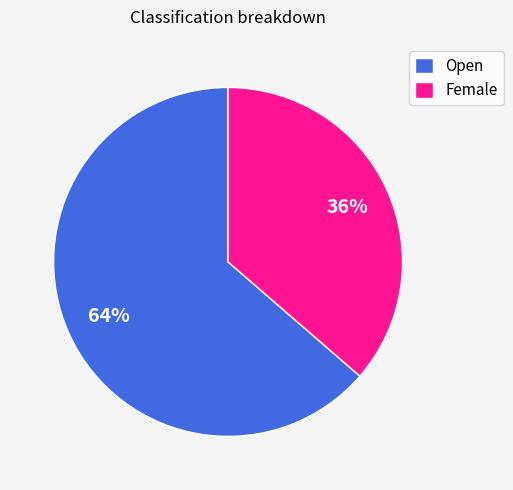

Rank the categories by value from highest to lowest.

Open, Female